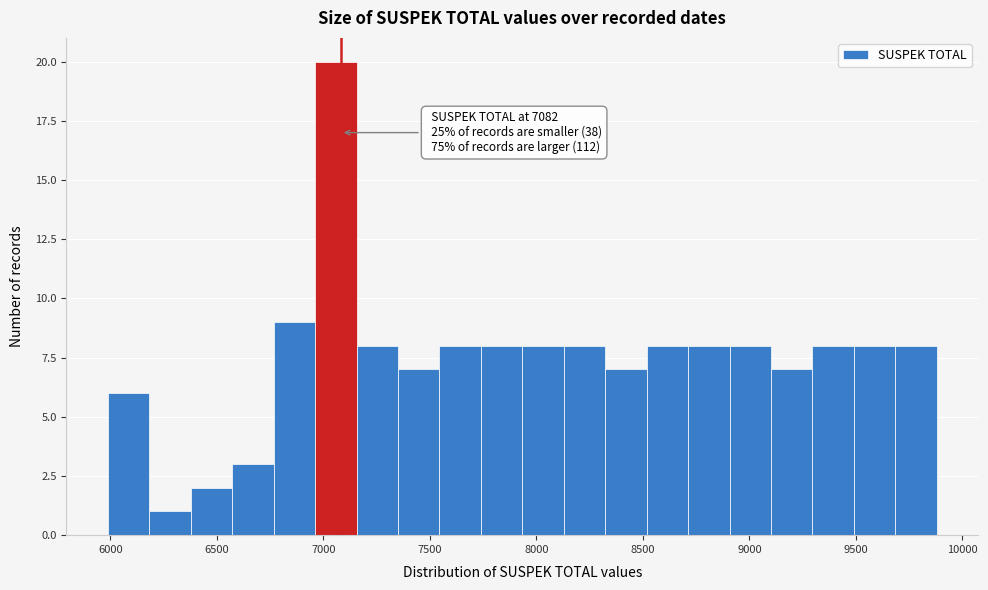

Read against the x-axis, roughly where is the centre of the tallest bar?

7050